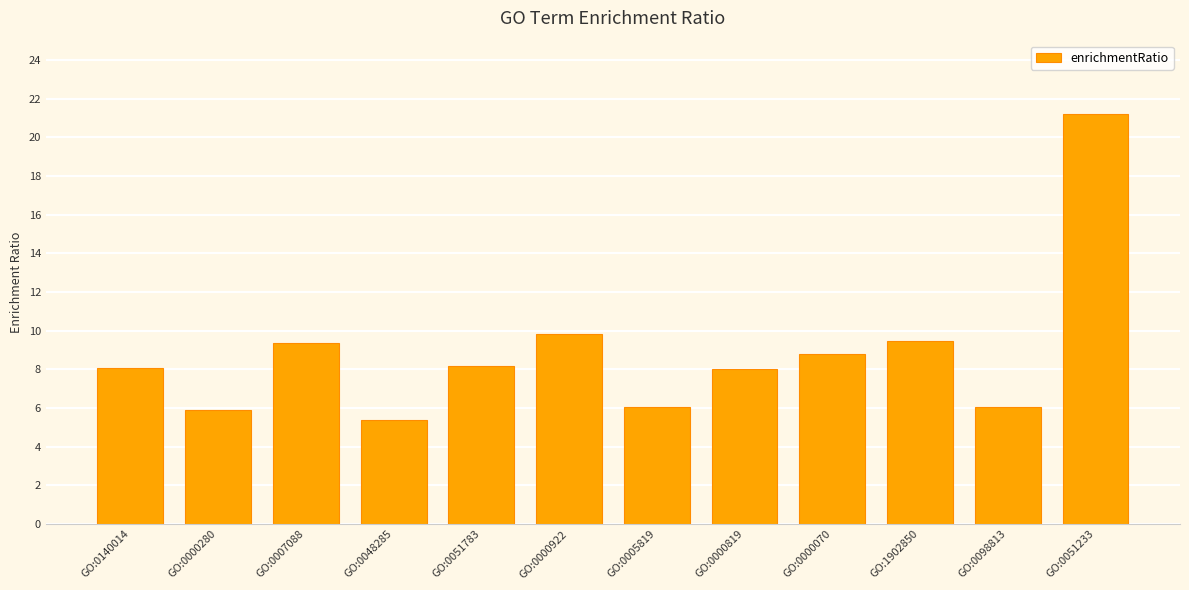

What is the change in value from GO:0051783 to GO:0000070?

+0.6